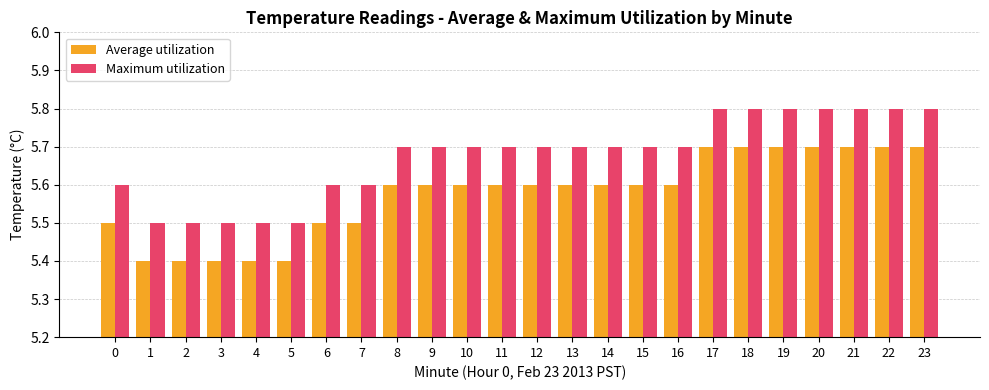

How many data points does each series have?

24